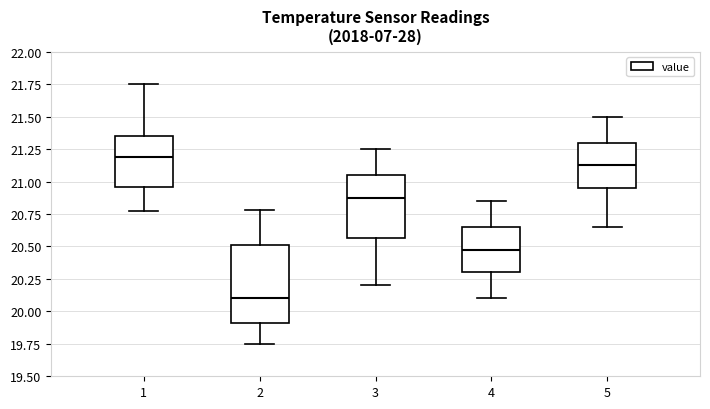

Comparing the boxes themselves (not the whiskers), which one is the tallest?

2